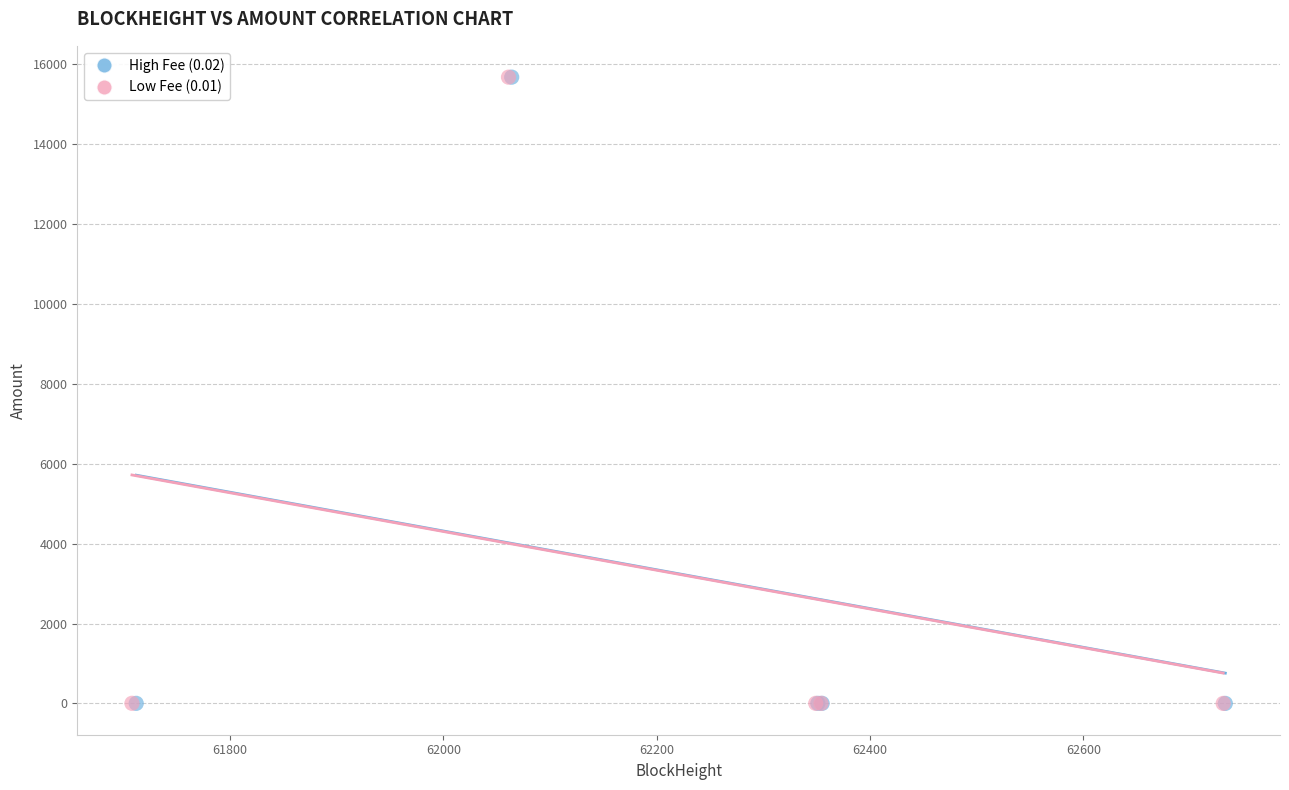

What are all the series names shown in the legend?

High Fee (0.02), Low Fee (0.01)